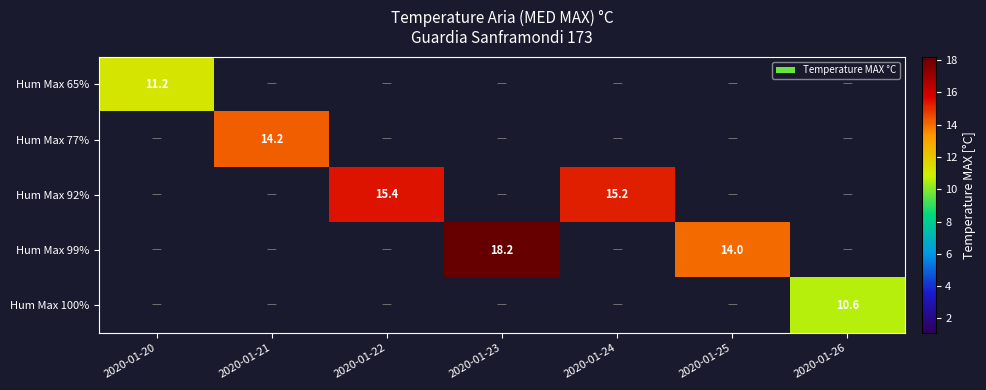

What is the smallest value displayed?

10.6